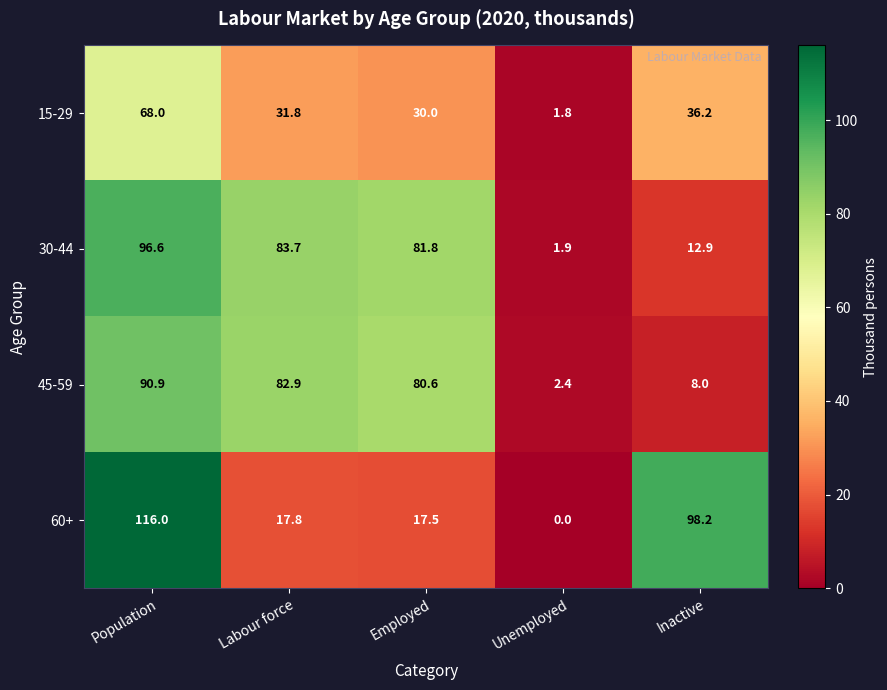

At Population, list the series in order from smallest to largest.

15-29, 45-59, 30-44, 60+